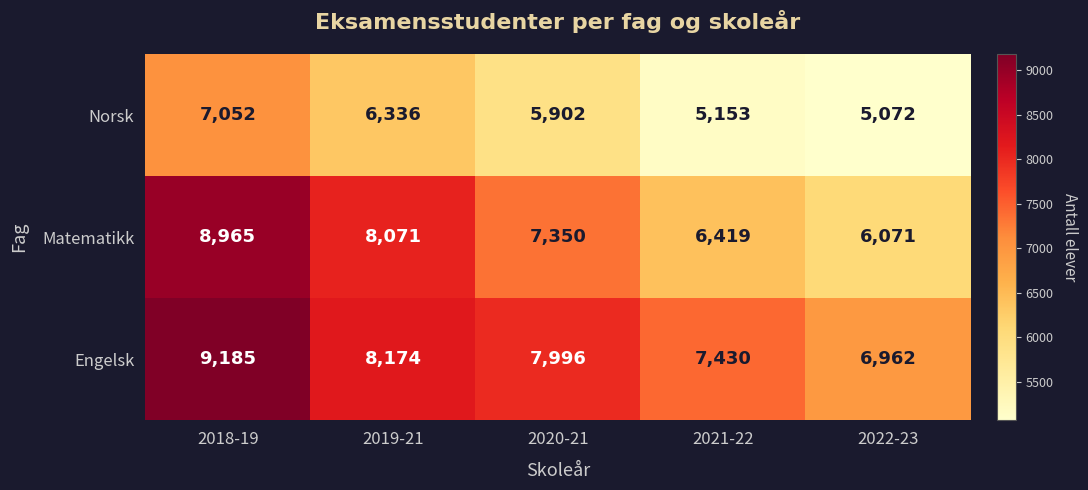

Is the value of Engelsk at 2022-23 greater than the value of Matematikk at 2021-22?

Yes